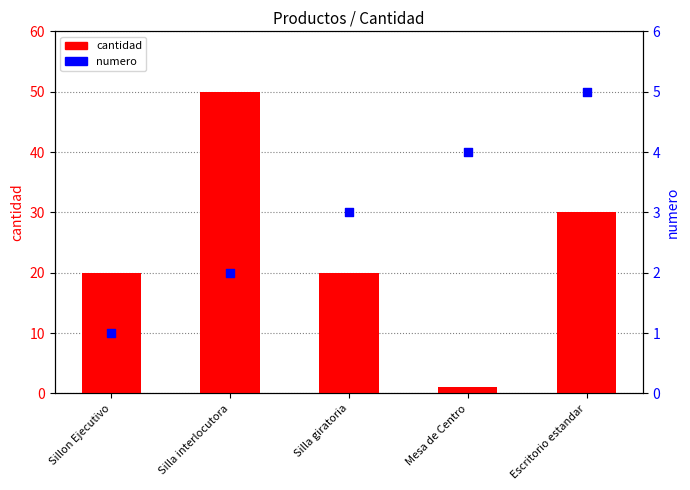

At how many categories does at least one series exceed 18?

4